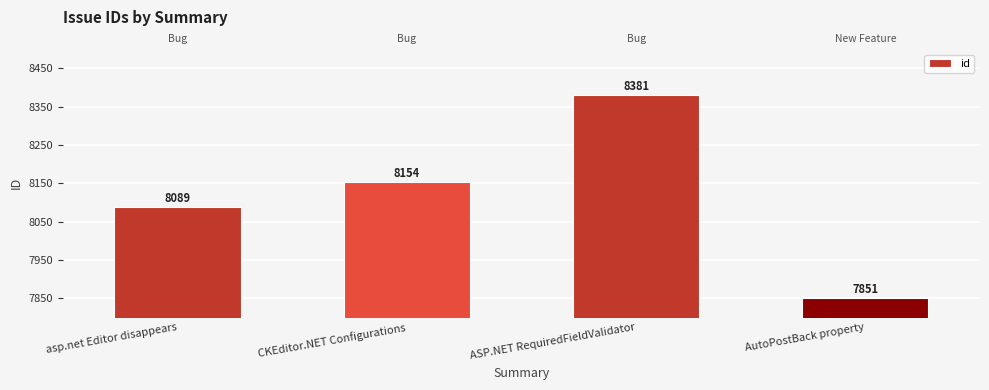

True or false: the data shows 3646 at CKEditor.NET Configurations.

False